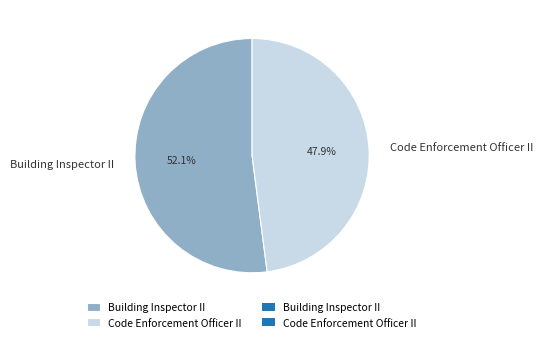

Does any single category account for the majority?

Yes